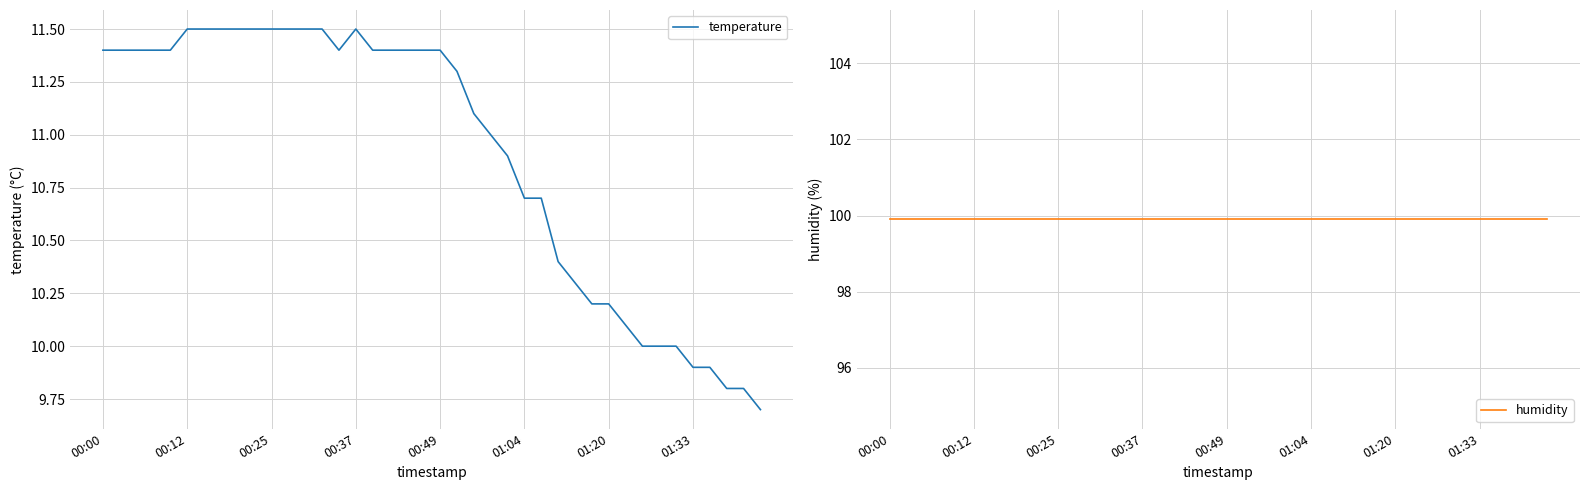

At 28, list the series in order from largest to smallest.

humidity, temperature